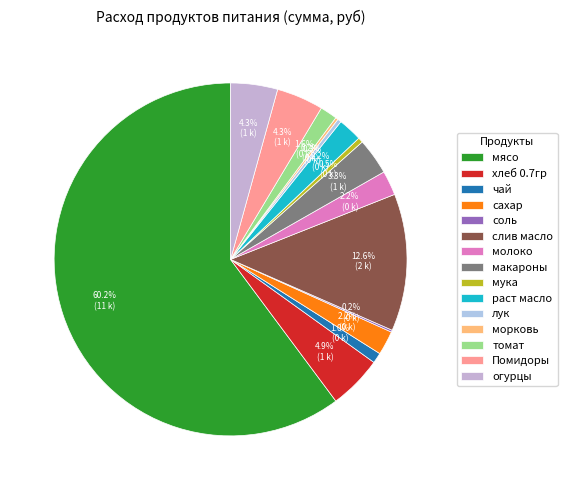

To the nearest percent, what is the difference between the largest and smallest slice percentages?

60%